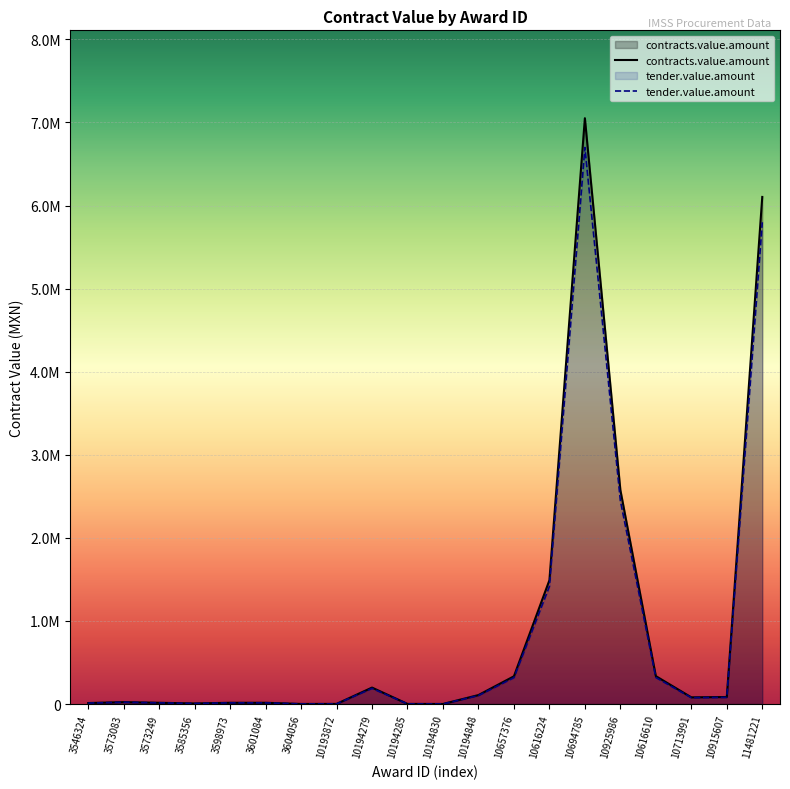

What is the sum of all contracts.value.amount values?

18464740.9